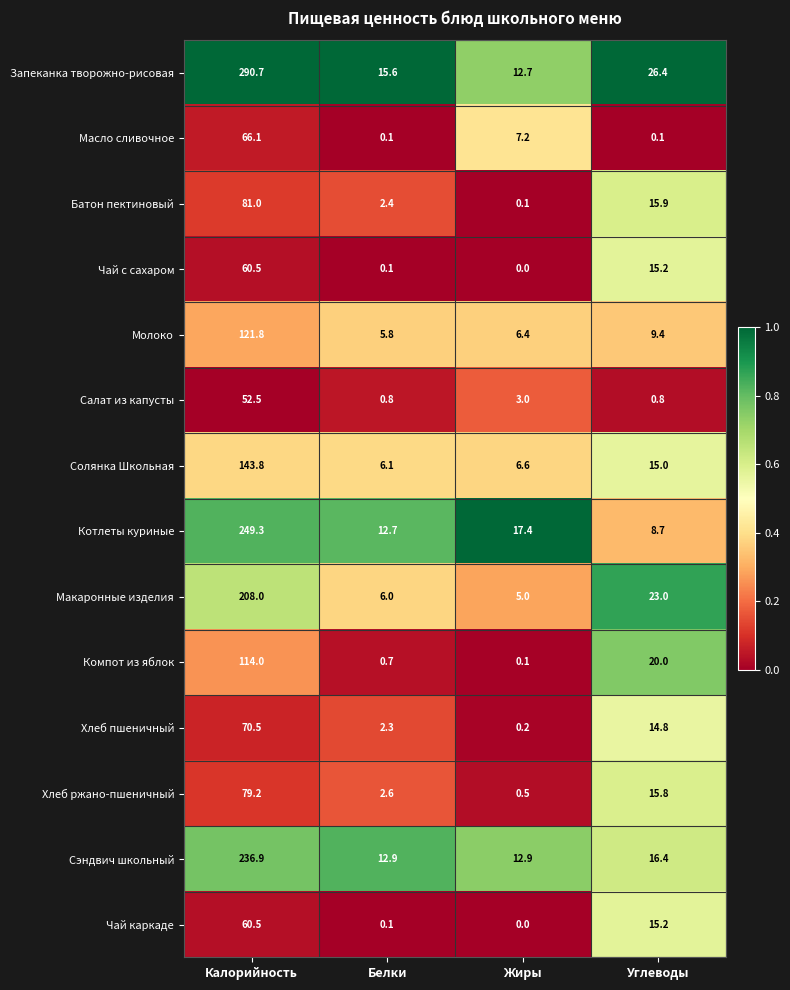

What is the total value across all series at Белки?

68.2